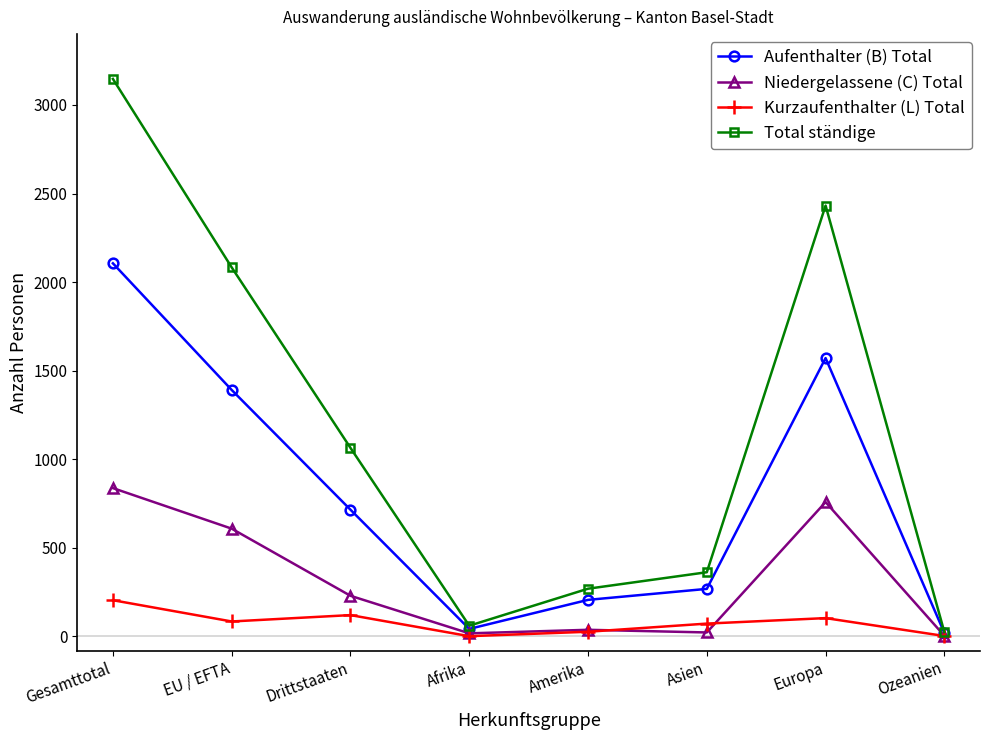

True or false: Aufenthalter (B) Total has a value of 268 at Asien.

True